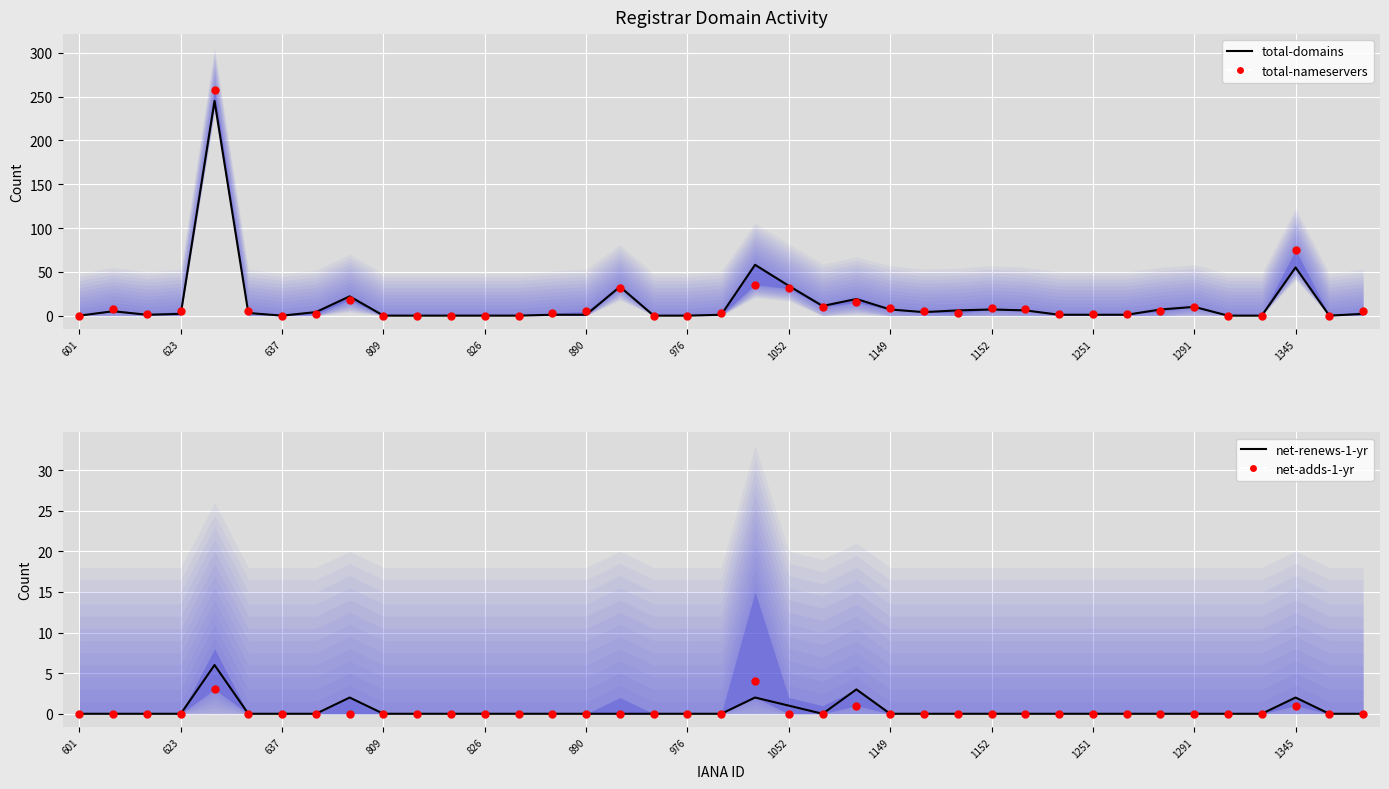

Is the value of net-renews-1-yr at 38 greater than the value of total-domains at 890?

No